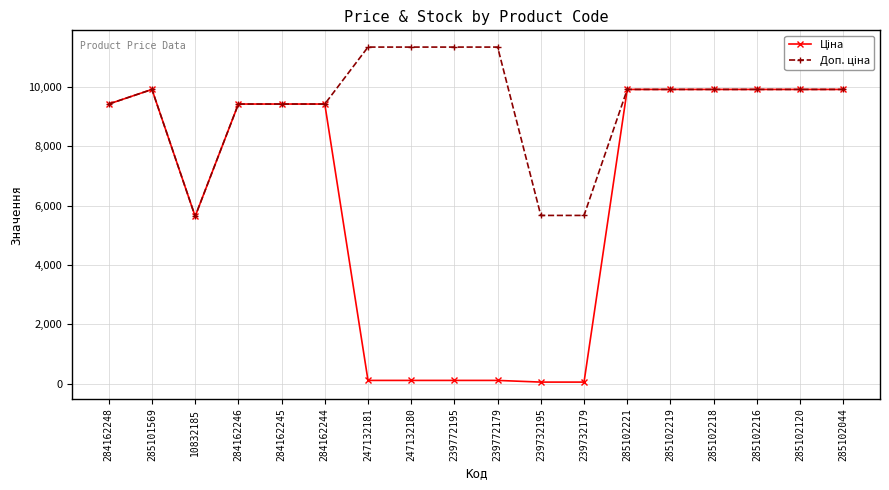

What is the maximum value shown in the chart?

11334.0